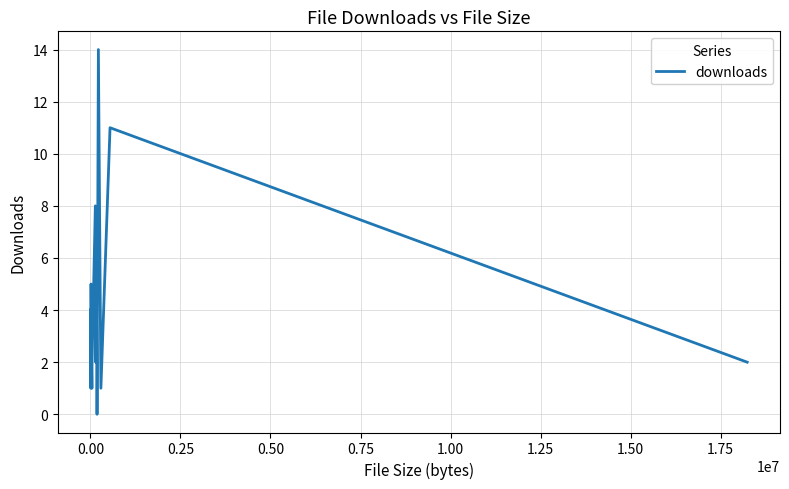

What is the maximum value shown in the chart?

14